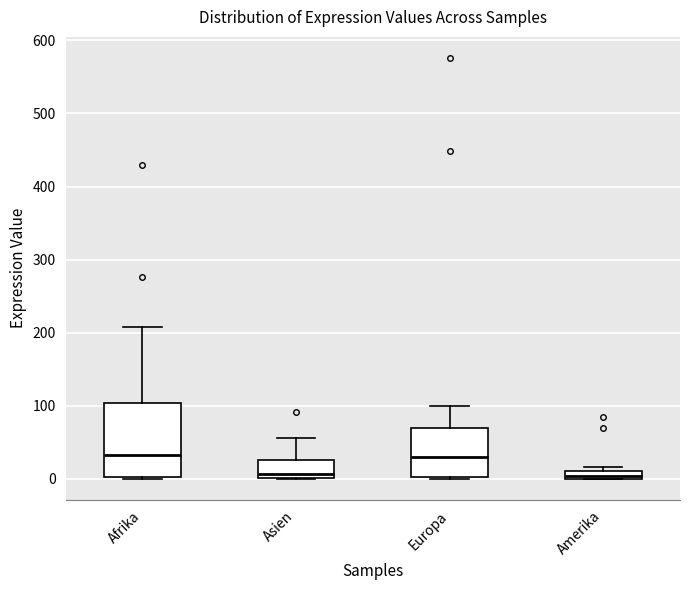

Where is the lower edge of the box for Amerika on the y-axis? The values are not printed on the chart, so give them approximately, as read against the axis.

0